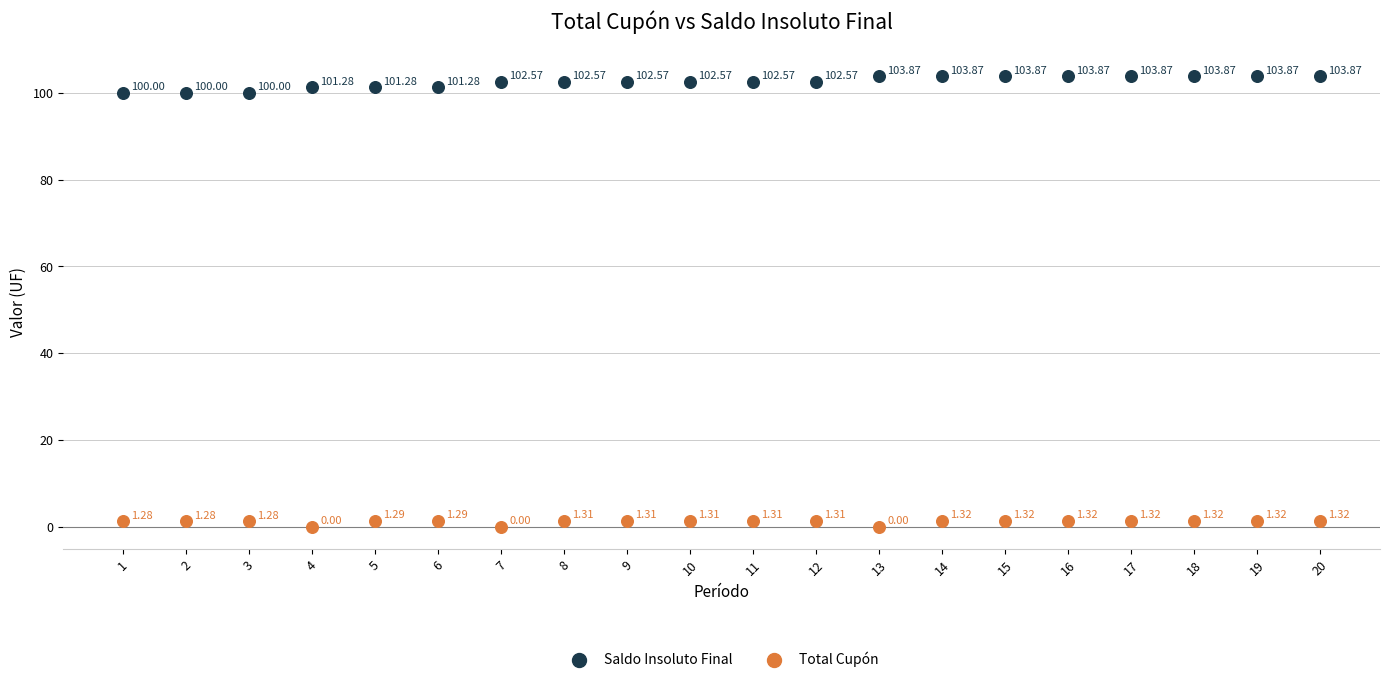

Which series contains the highest Y value?

Saldo Insoluto Final